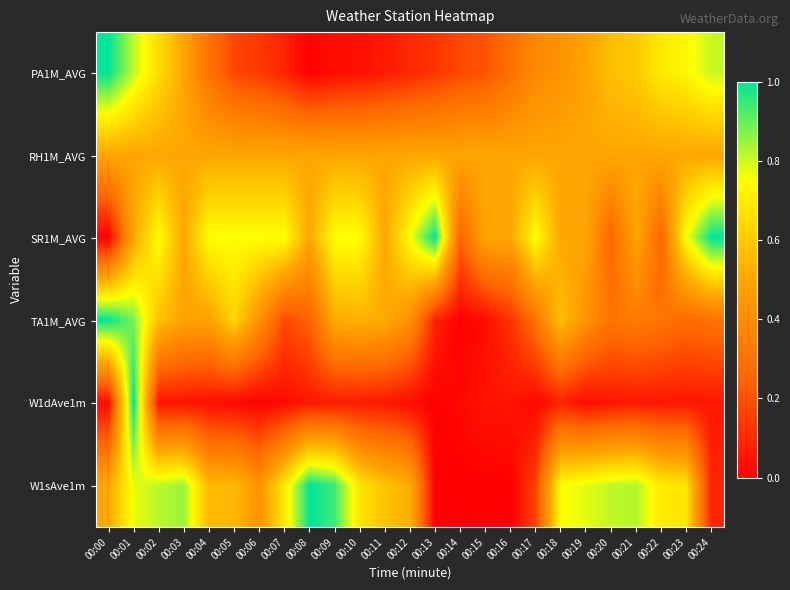

At how many categories does at least one series exceed 0?

25